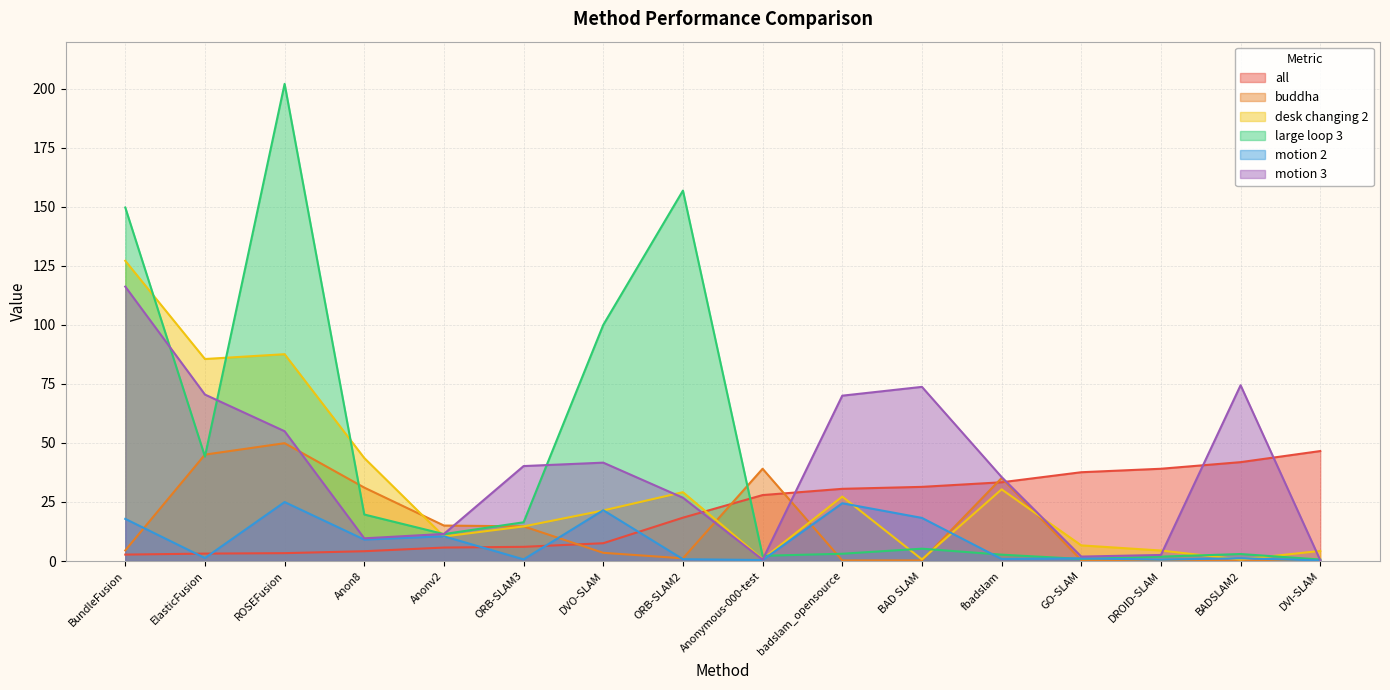

Which series ends up on top after the final intersection of buddha and desk changing 2?

desk changing 2